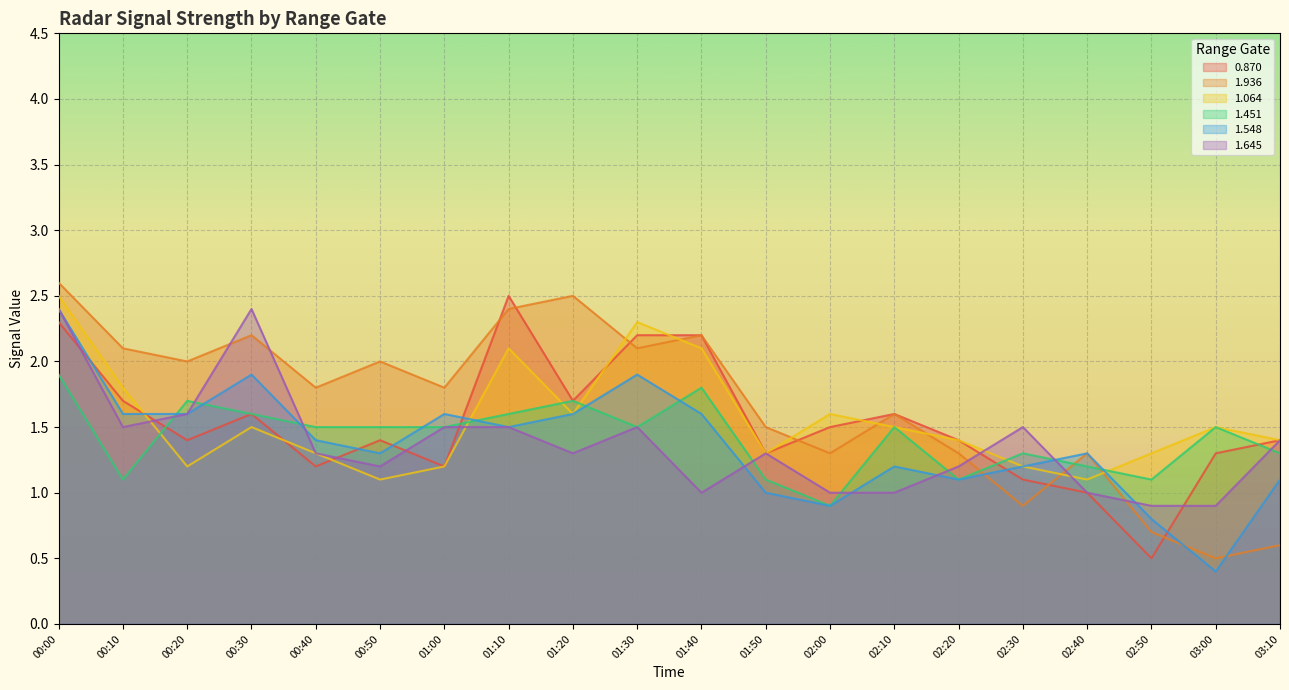

At 00:20, list the series in order from largest to smallest.

1.936, 1.451, 1.548, 1.645, 0.870, 1.064